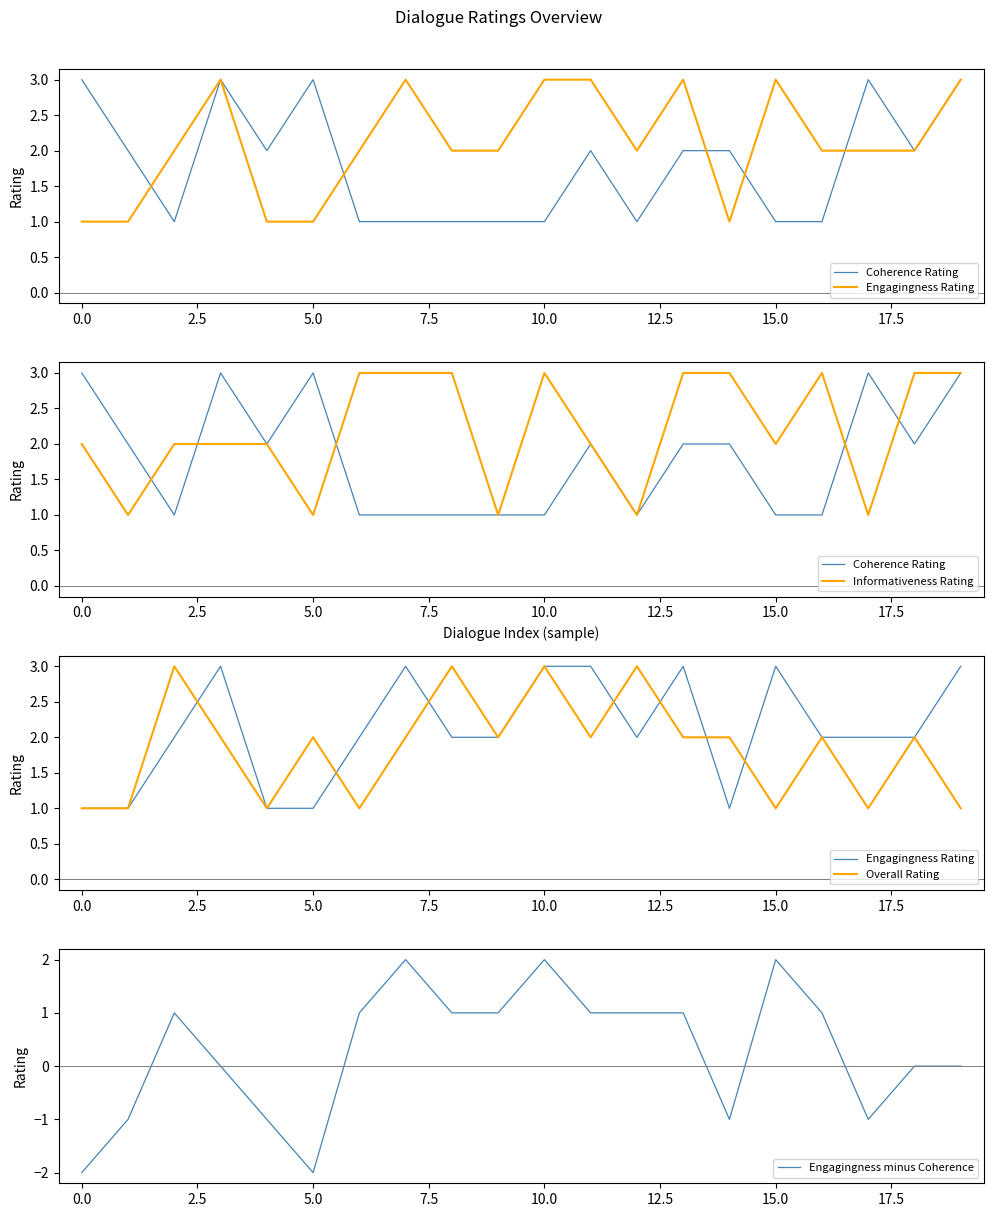

Does the chart display data point markers on the line(s)?

No